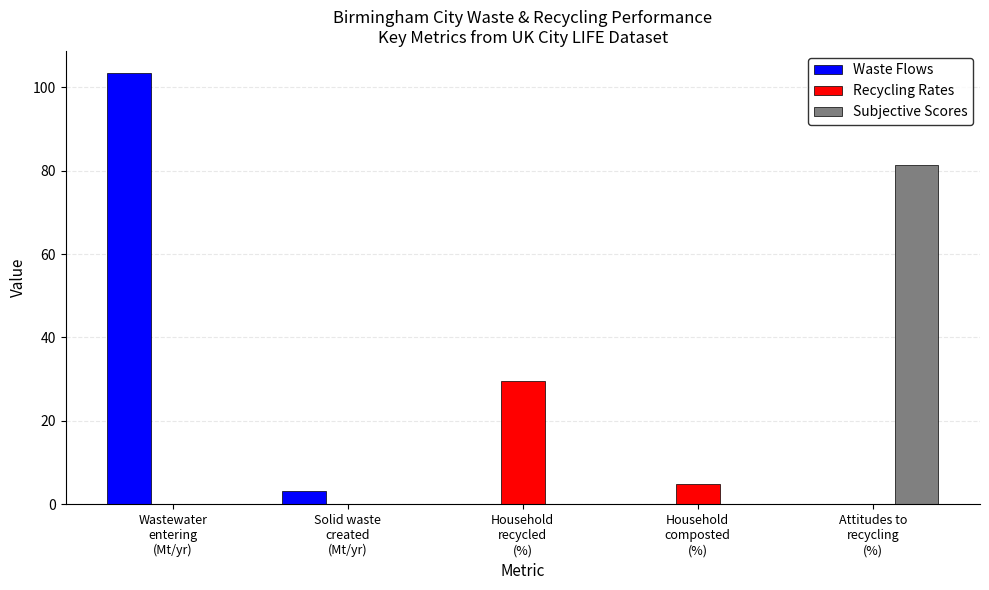

What is the maximum value shown in the chart?

103.5